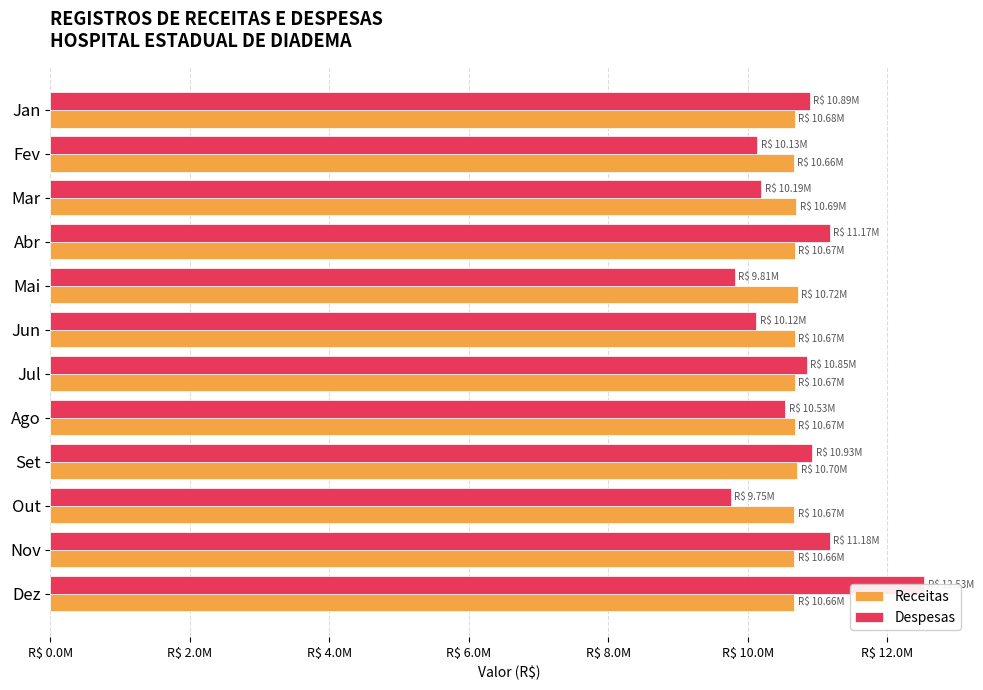

What is the value of the Receitas bar at the 11th from the left?

10662244.4